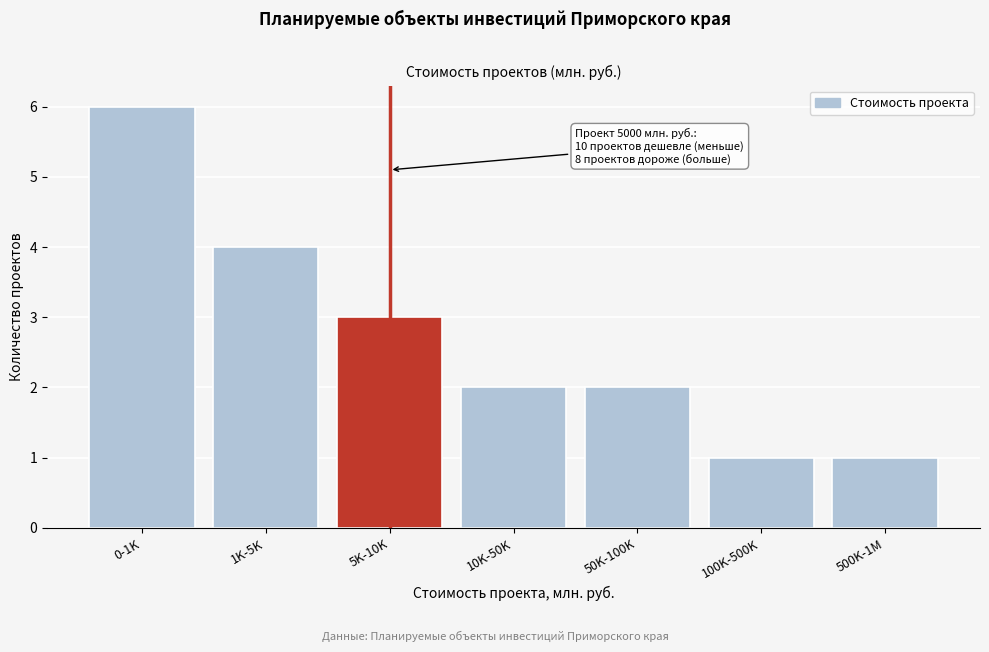

Reading left to right, what are all the values shown in this chart?

6	4	3	2	2	1	1